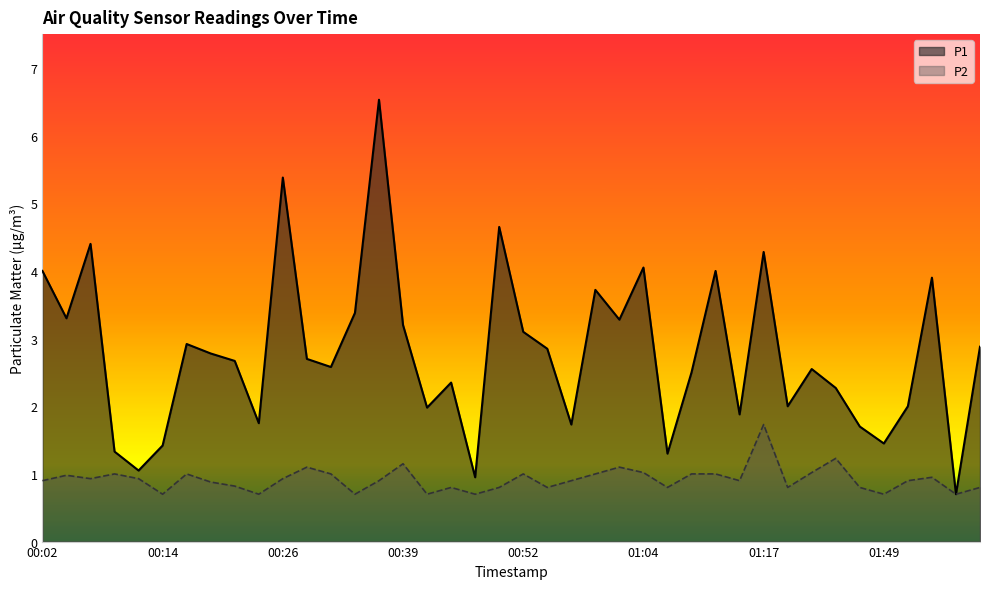

Between 00:21 and 00:42, which is larger?

00:21